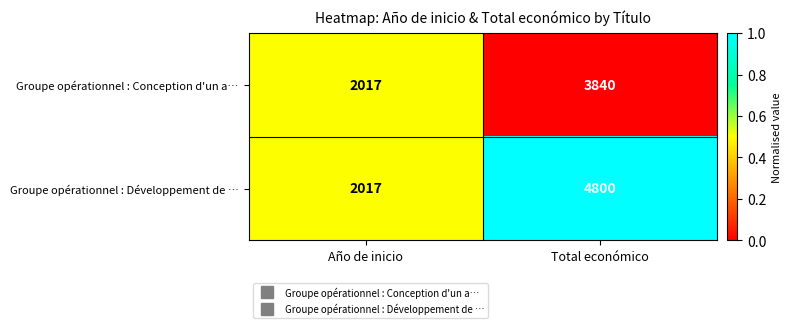

What is the minimum value shown in the chart?

2017